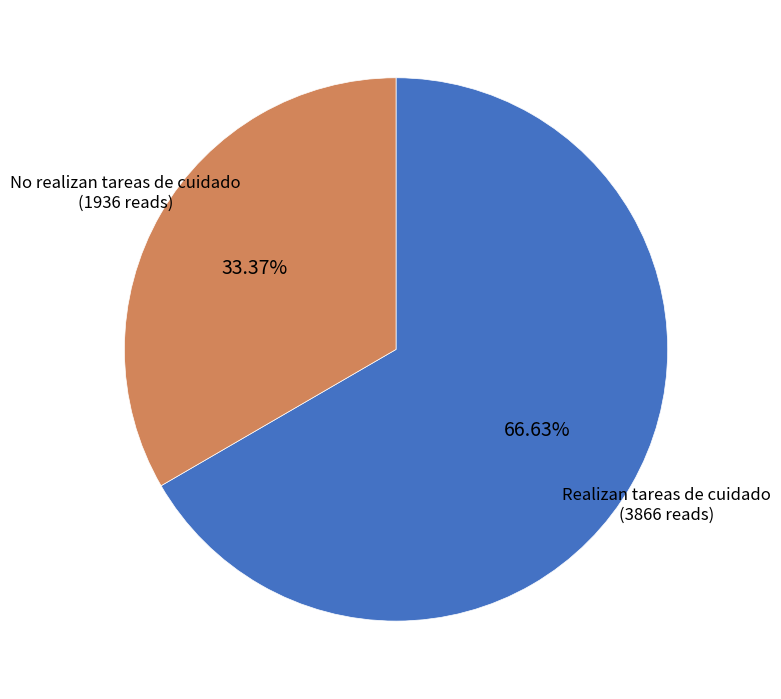

Combined, what portion of the pie is No realizan tareas de cuidado and Realizan tareas de cuidado?

100.0%